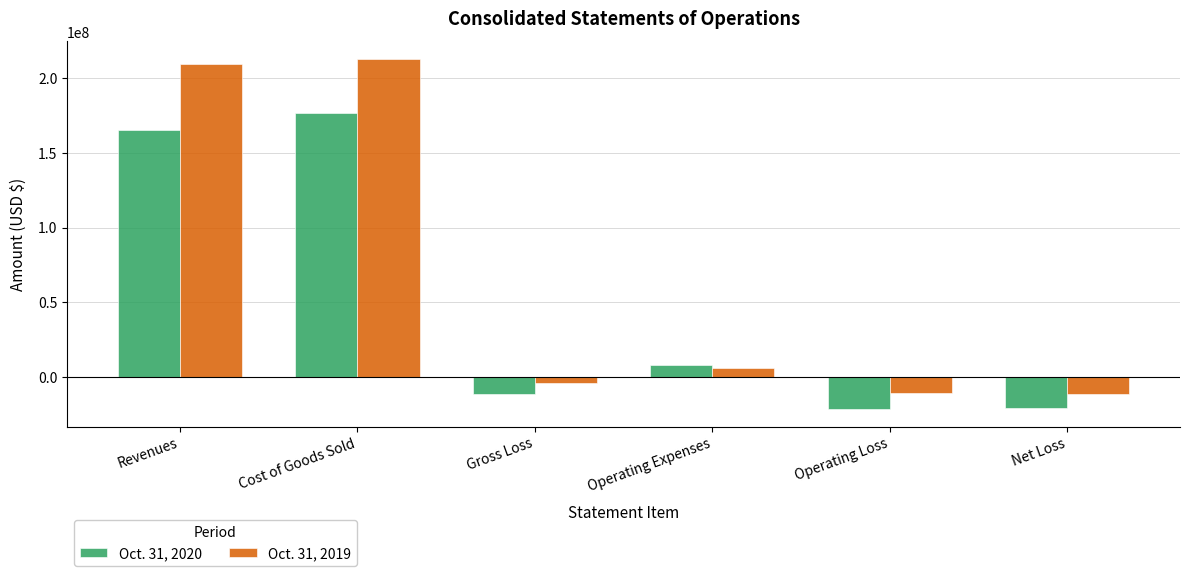

At which label is Oct. 31, 2020 closest to 77500404?

Operating Expenses